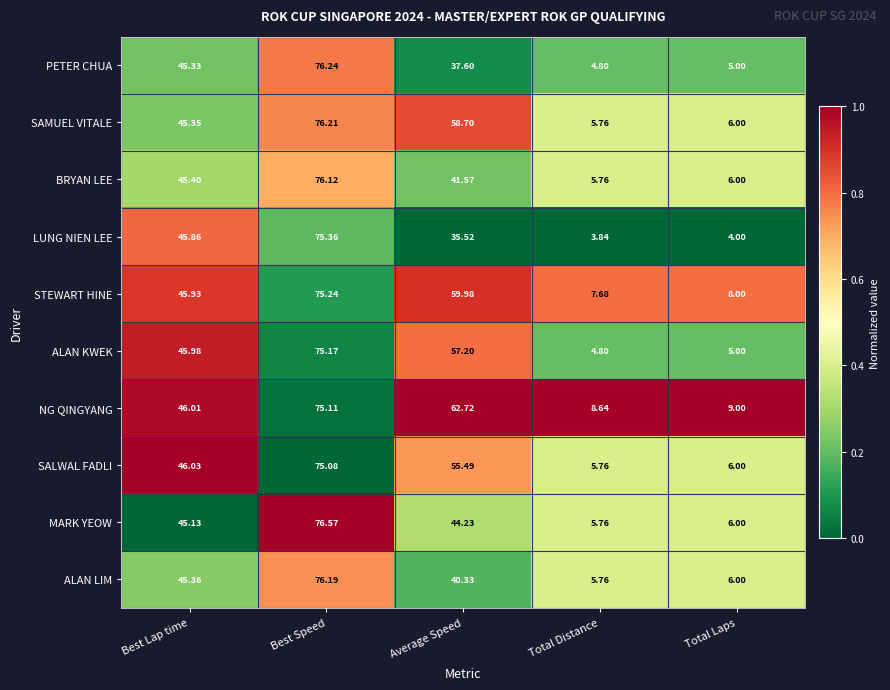

Which category has the lowest value across all series?

Total Distance